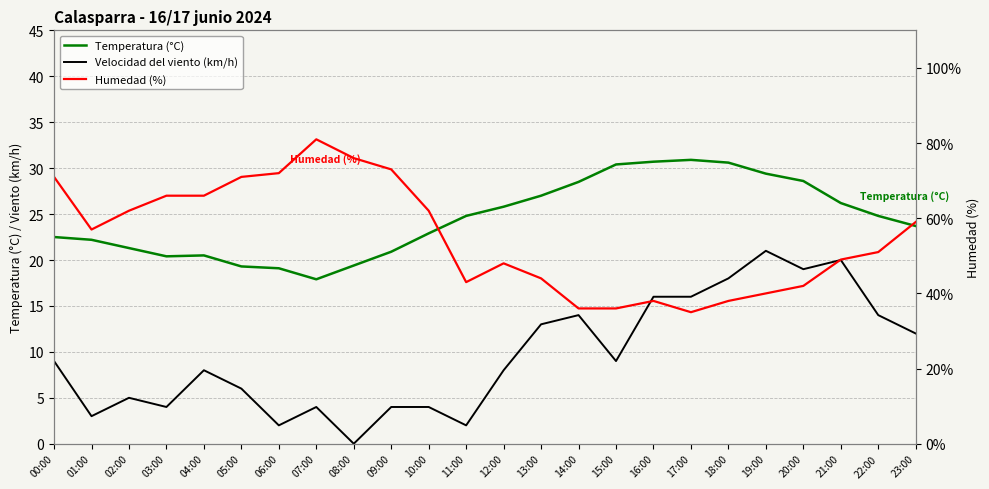

Where does the Velocidad del viento (km/h) series first go above 9?

13:00